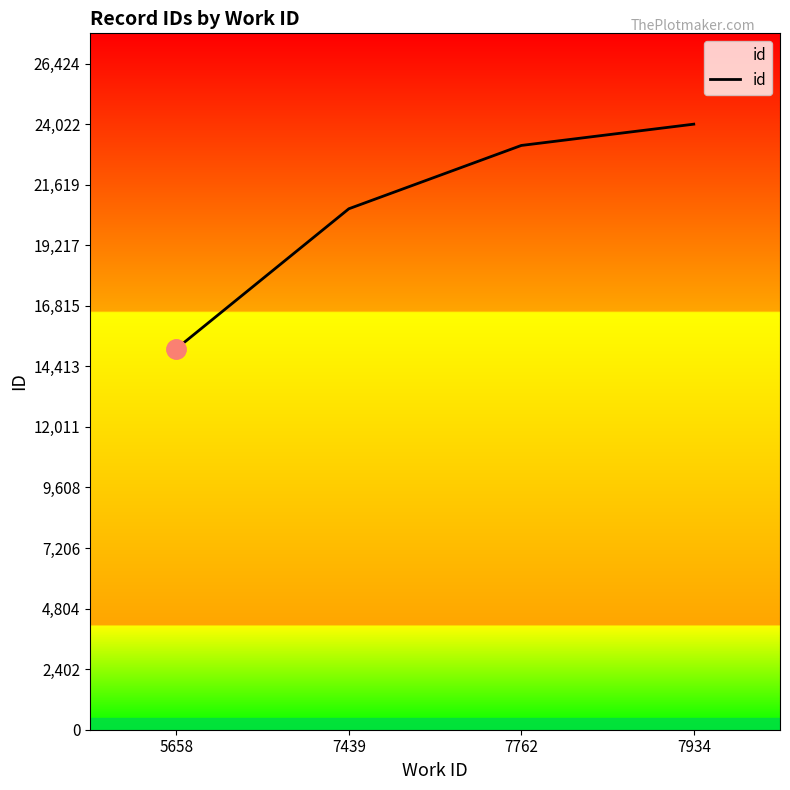

What is the difference between the maximum and second lowest values?

3356.0